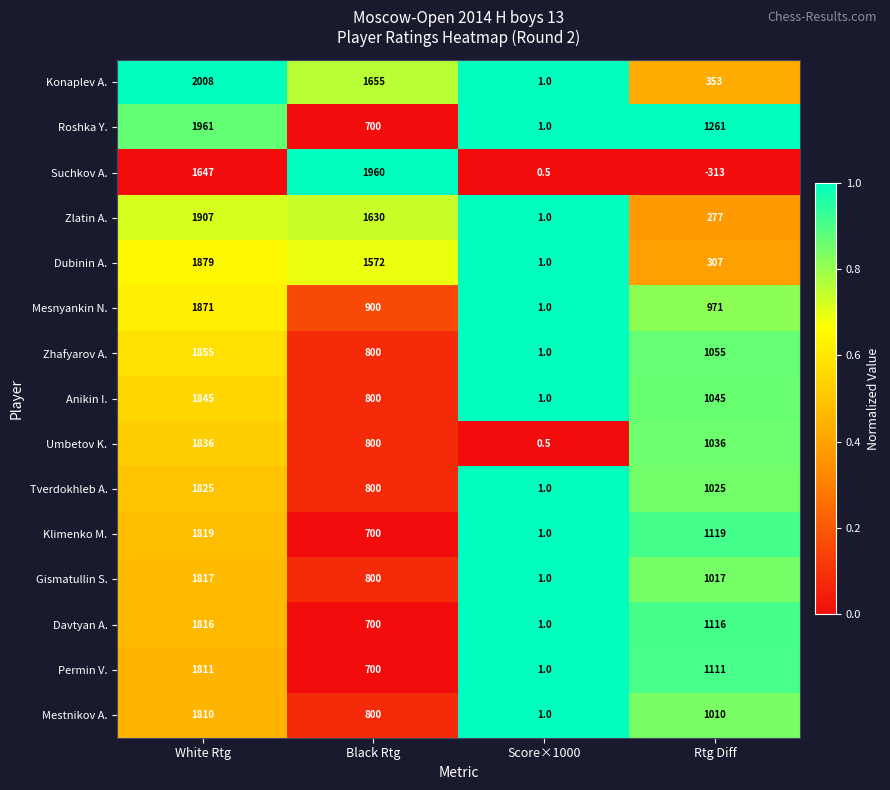

Which series changed the most between White Rtg and Black Rtg?

Roshka Y.